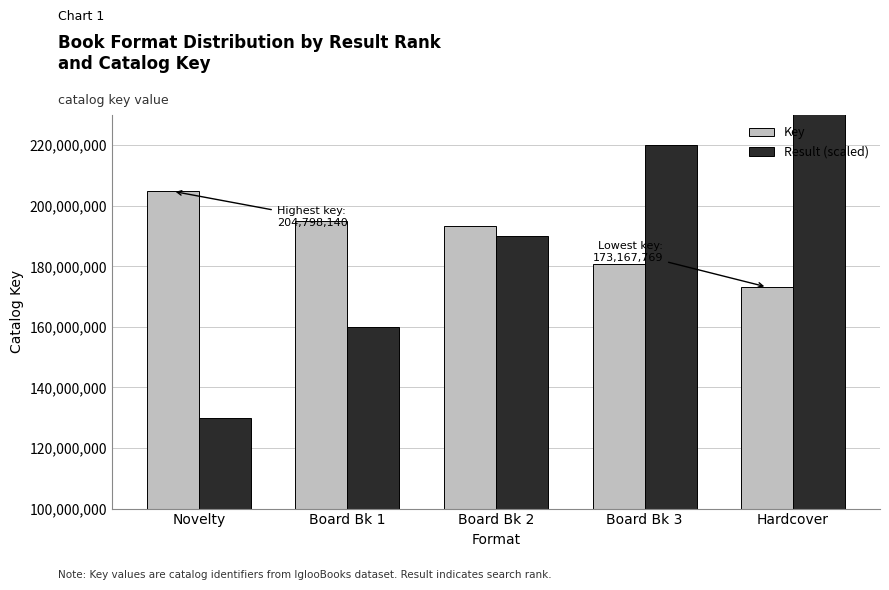

Which series changed the most between Novelty and Hardcover?

Result (scaled)